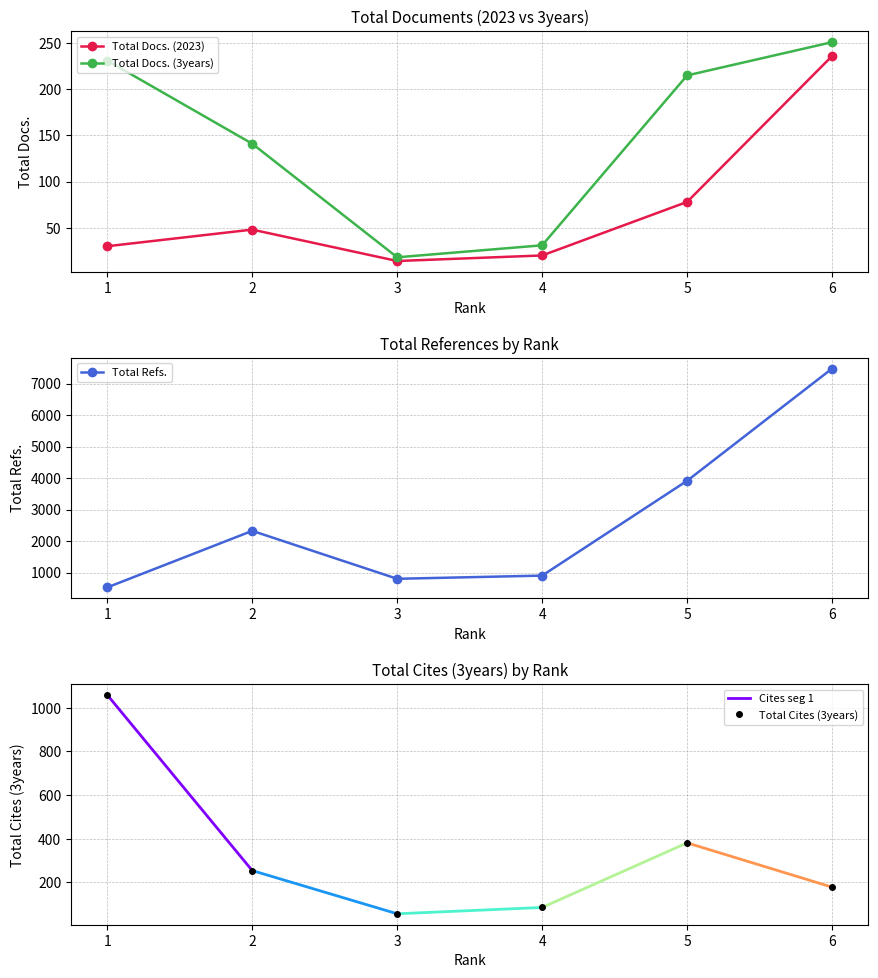

True or false: Total Docs. (2023) and Total Refs. intersect in this chart.

False